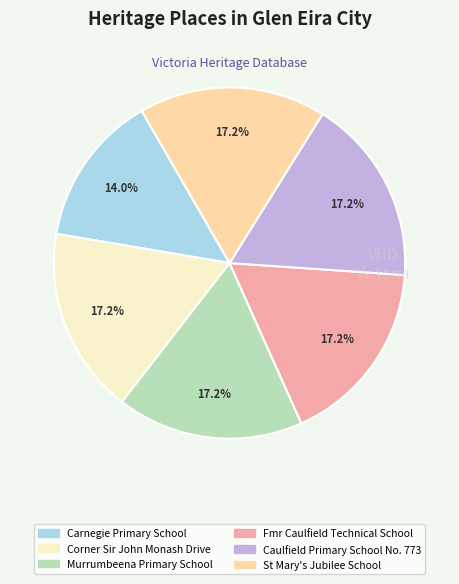

Is Murrumbeena Primary School the majority of the pie?

No